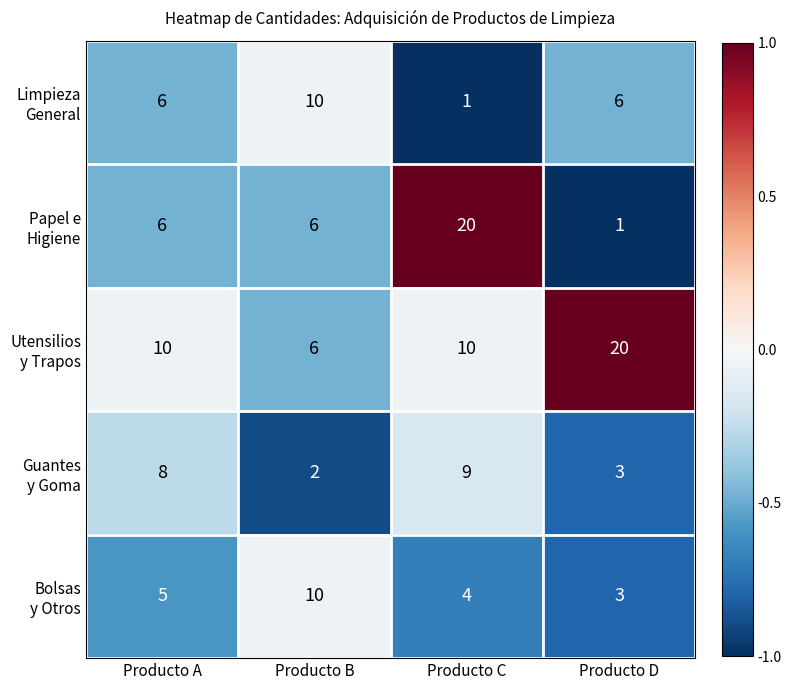

What is the difference between the highest and lowest values at Producto B?

8